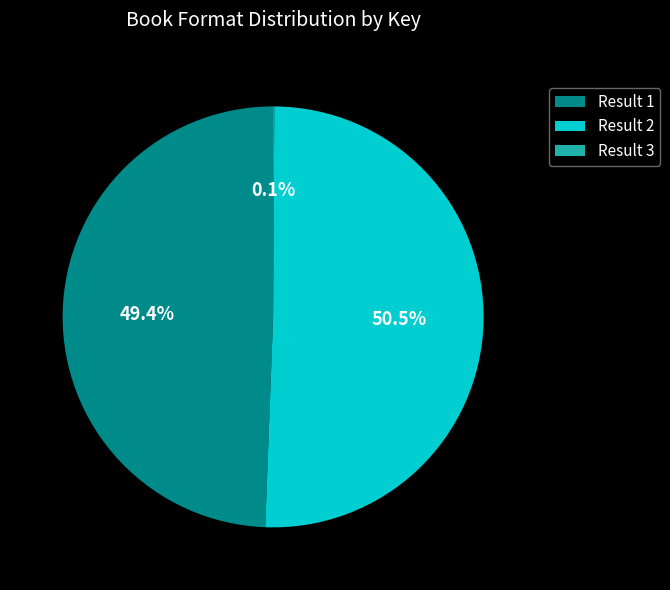

Which slice is the largest?

Result 2